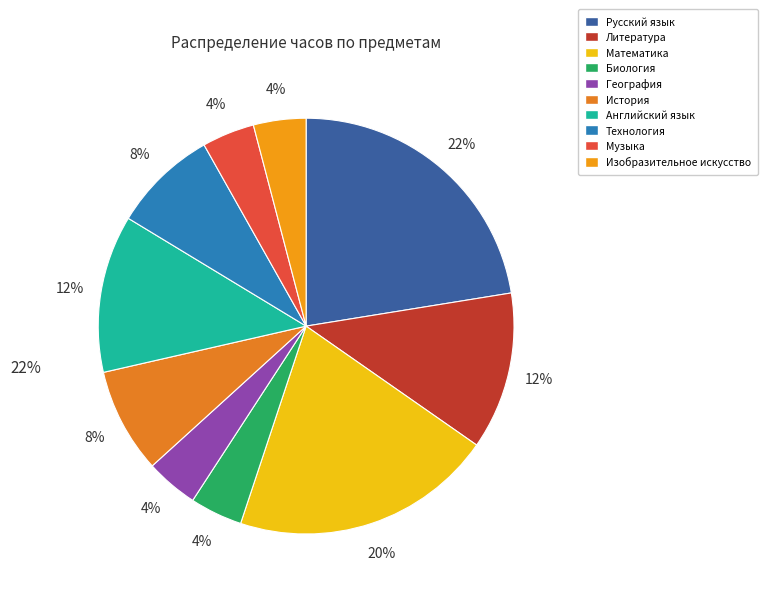

Between Литература and Математика, which is larger?

Математика